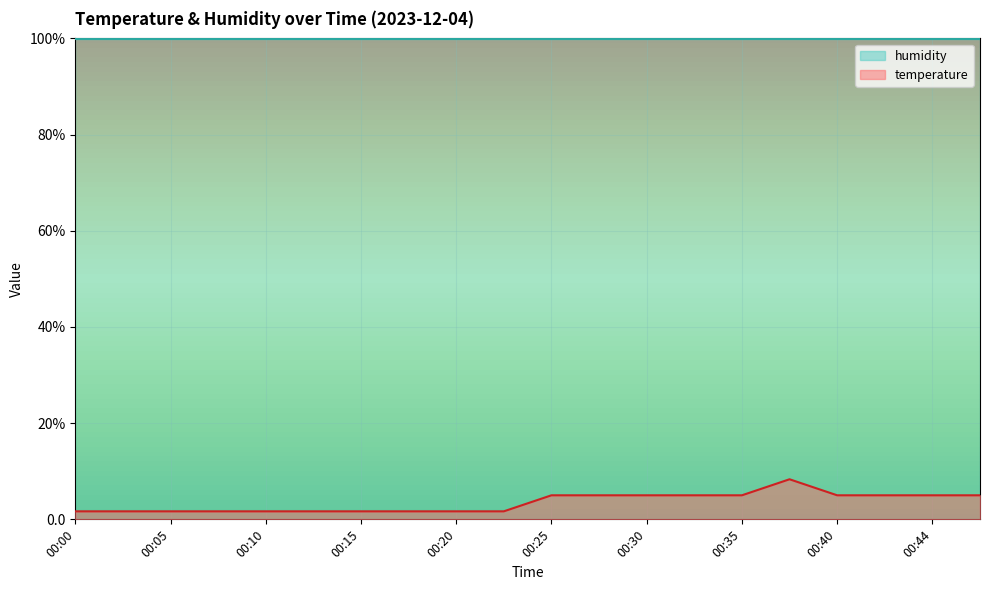

Reading left to right, list all the values displayed in this chart.

1.7	1.7	1.7	1.7	1.7	1.7	1.7	1.7	1.7	1.7	5.0	5.0	5.0	5.0	5.0	8.3	5.0	5.0	5.0	5.0